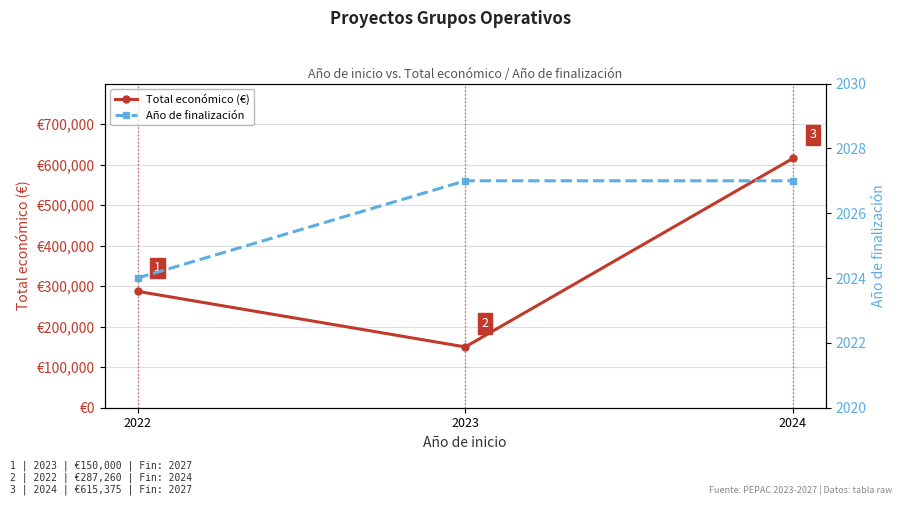

Reading left to right, transcribe all the data shown in this chart.

Total económico (€): 287260	150000	615375
Año de finalización: 2024	2027	2027